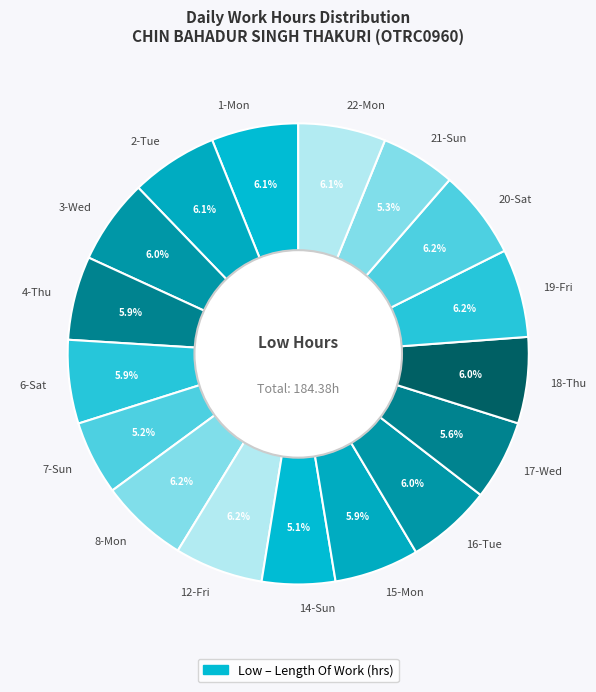

Which has a higher value, 7-Sun or 18-Thu?

18-Thu